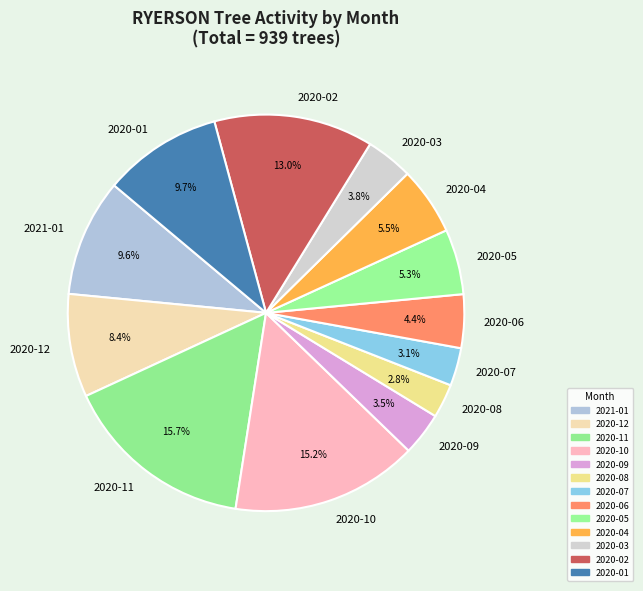

Does any single category account for the majority?

No